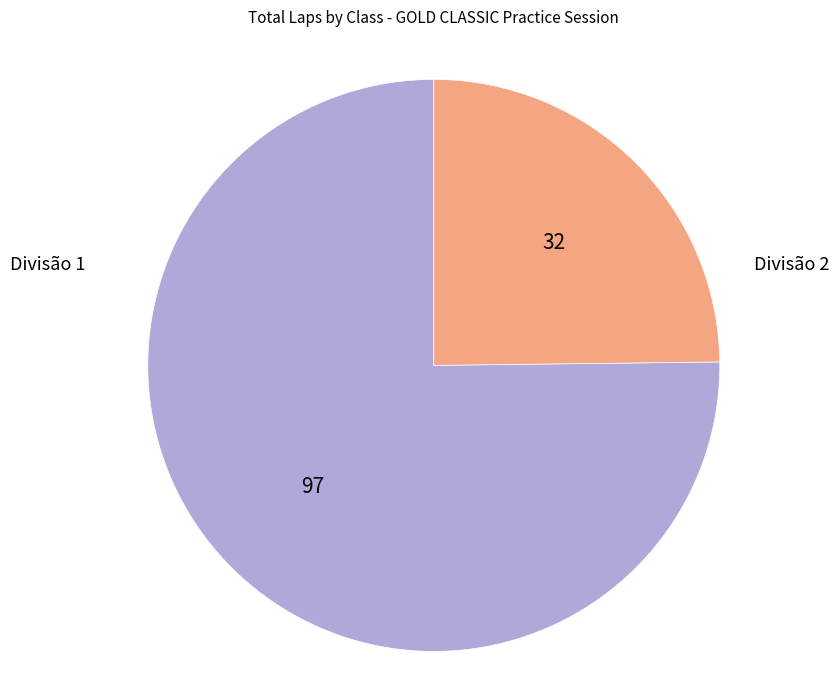

Is there a majority slice in this chart?

Yes